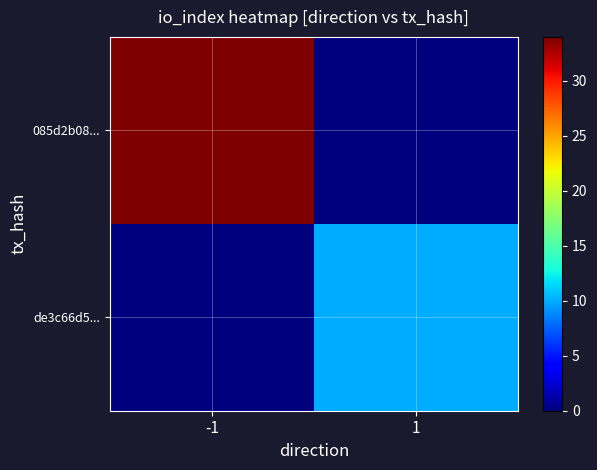

Which label corresponds to the largest value in the chart?

-1